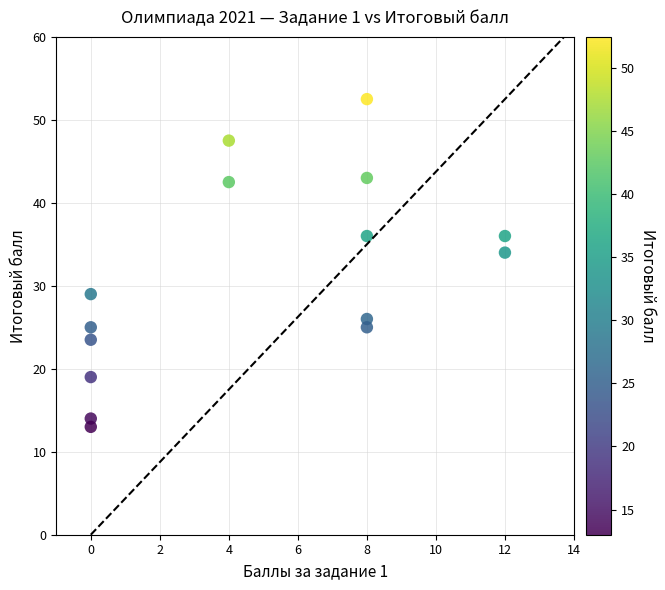

What is the range of Y values (max minus min)?

39.5